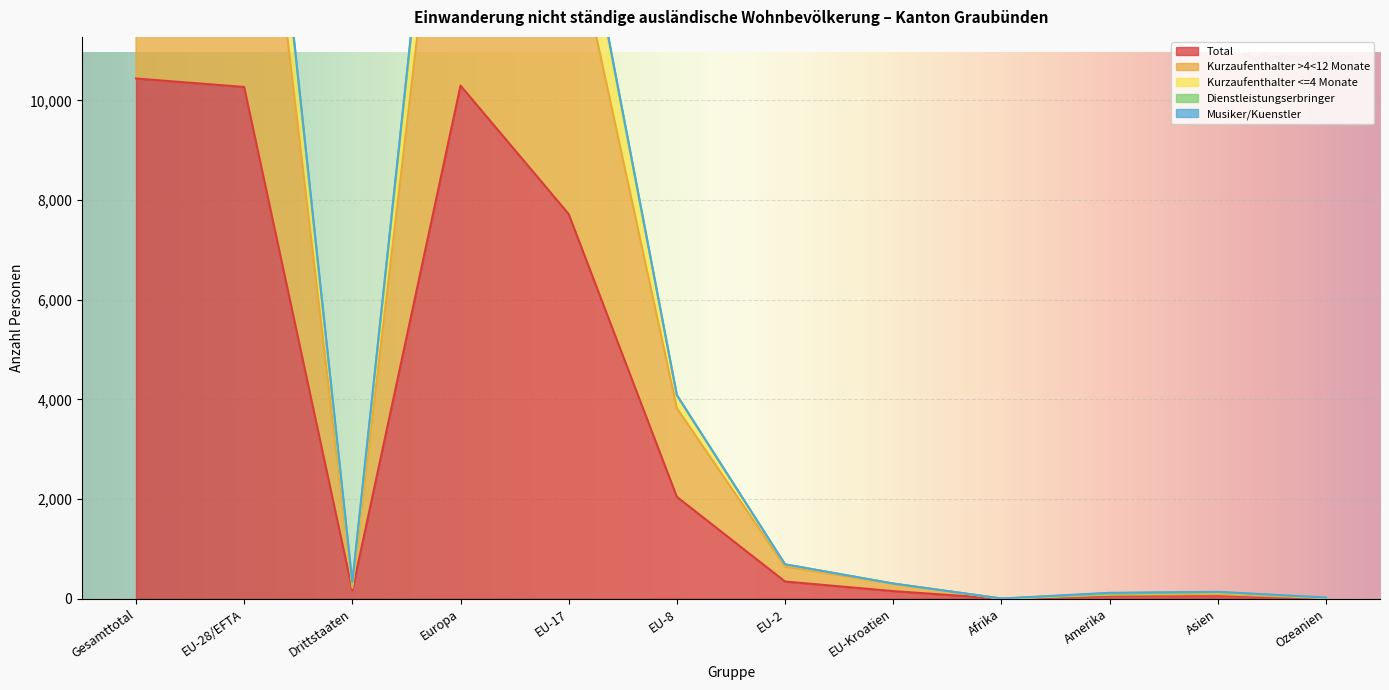

What position from the left is EU-2?

7